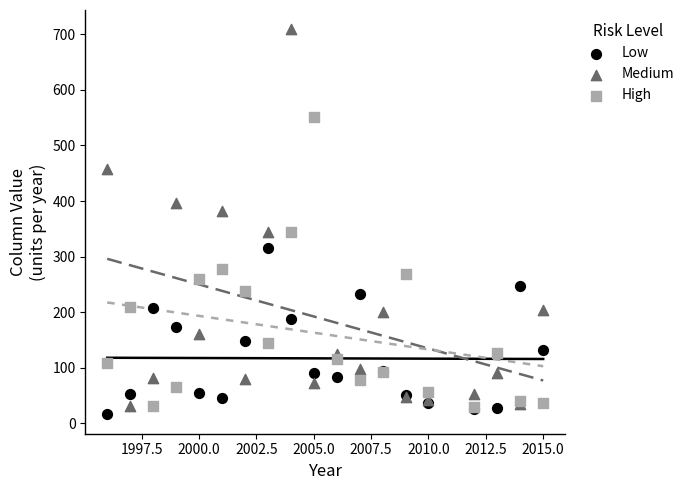

In the High series, what Y value is closest to 290?

277